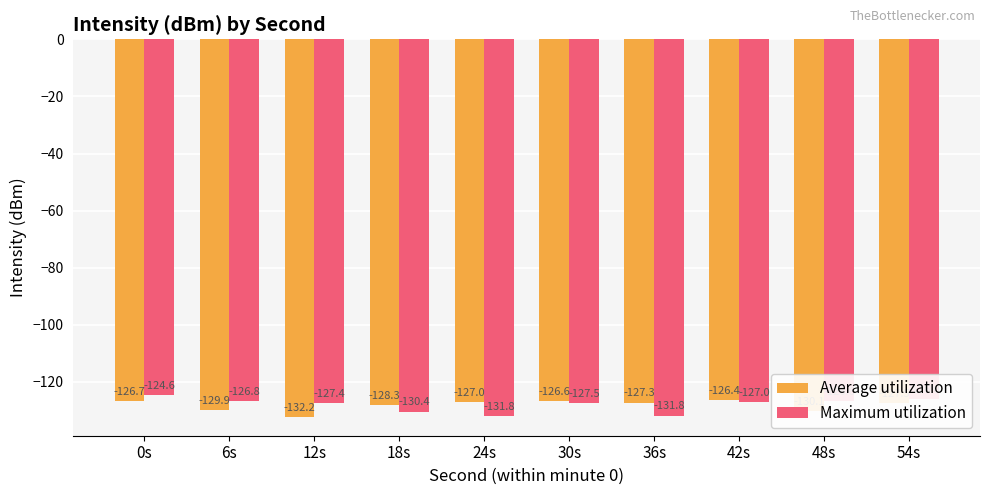

How many series are shown in this chart?

2